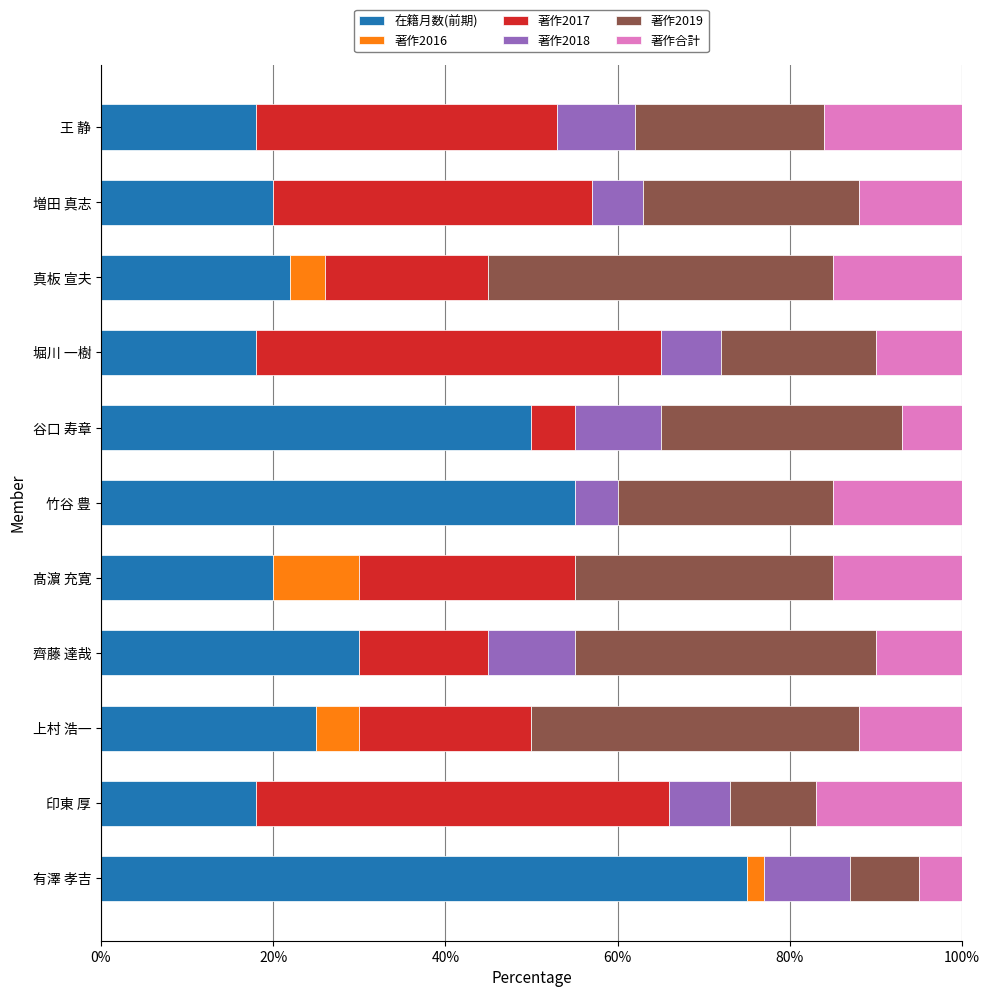

Count the number of categories in the chart.

11